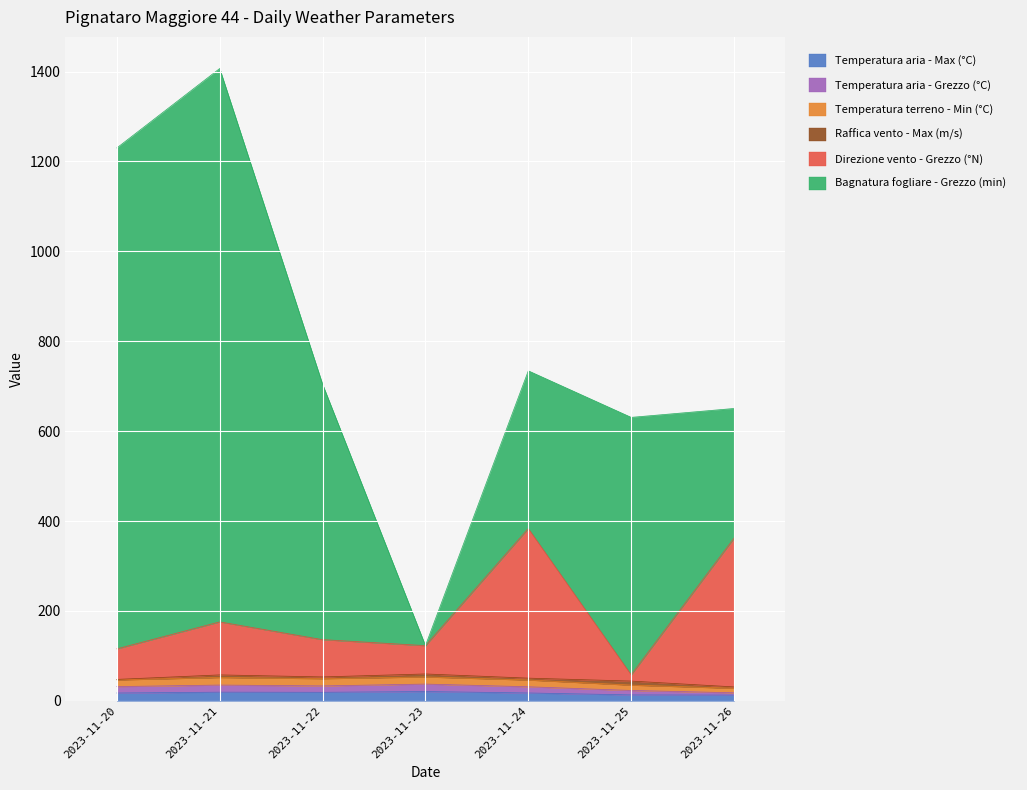

Does the chart display data point markers on the line(s)?

No